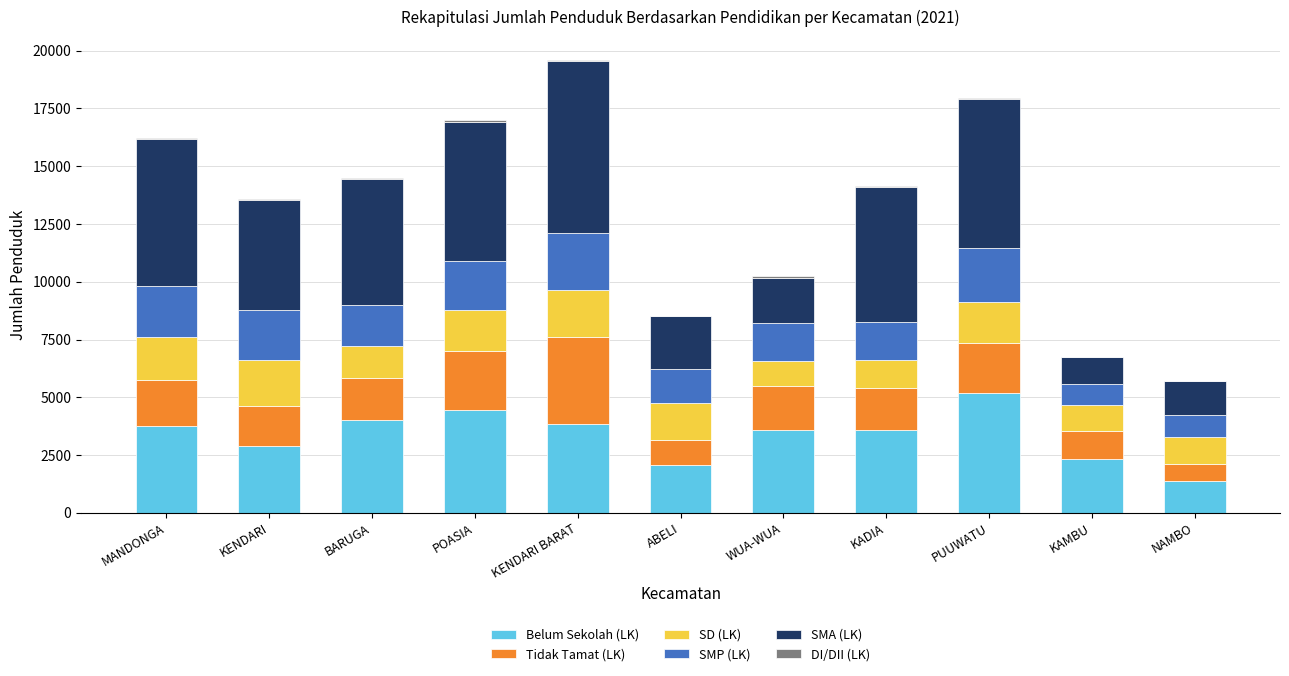

What is the highest value of the Belum Sekolah (LK) series?

5192